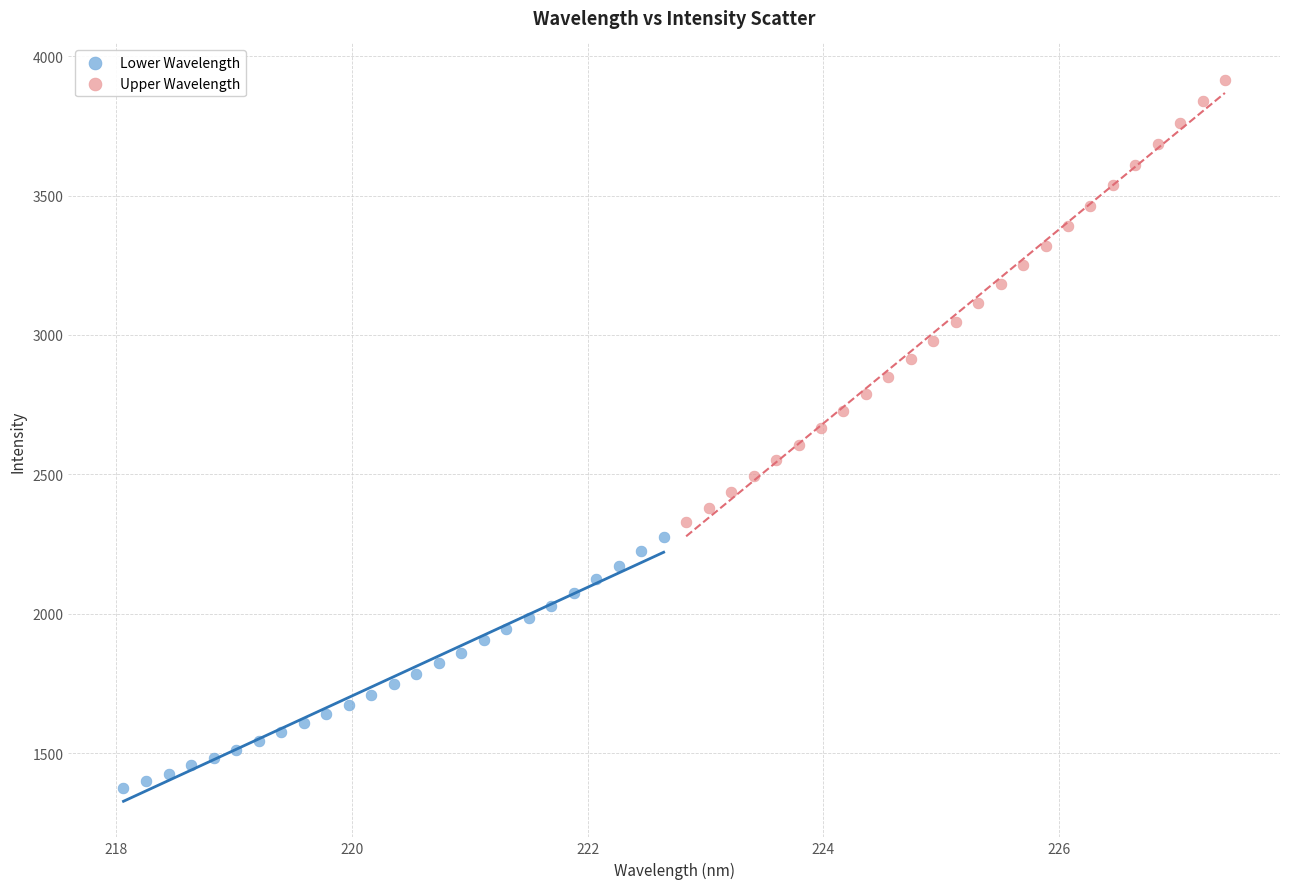

Which series has the largest Y range (max minus min)?

Upper Wavelength